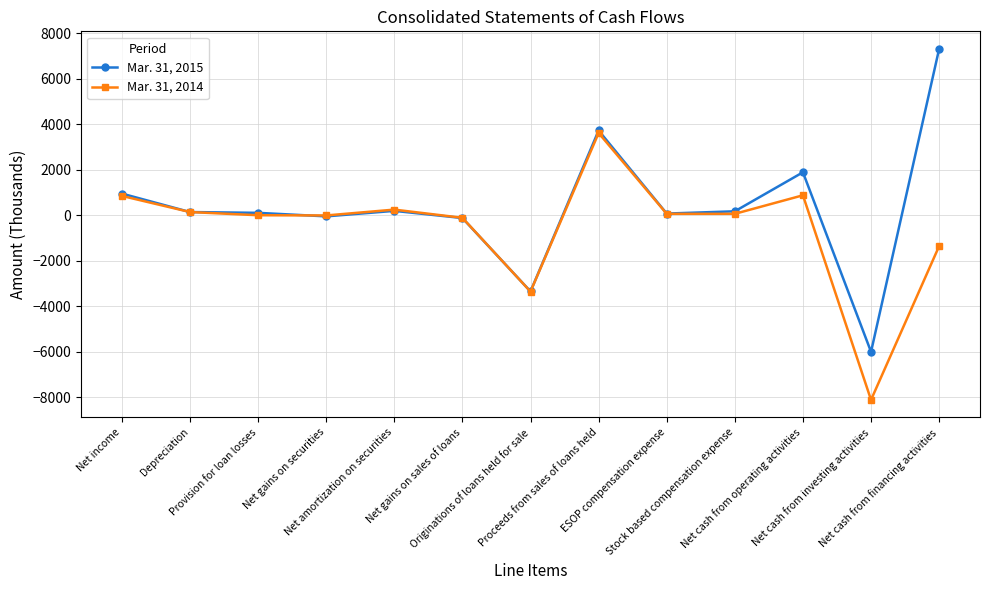

True or false: Mar. 31, 2014 has a value of -1359 at Net cash from financing activities.

True